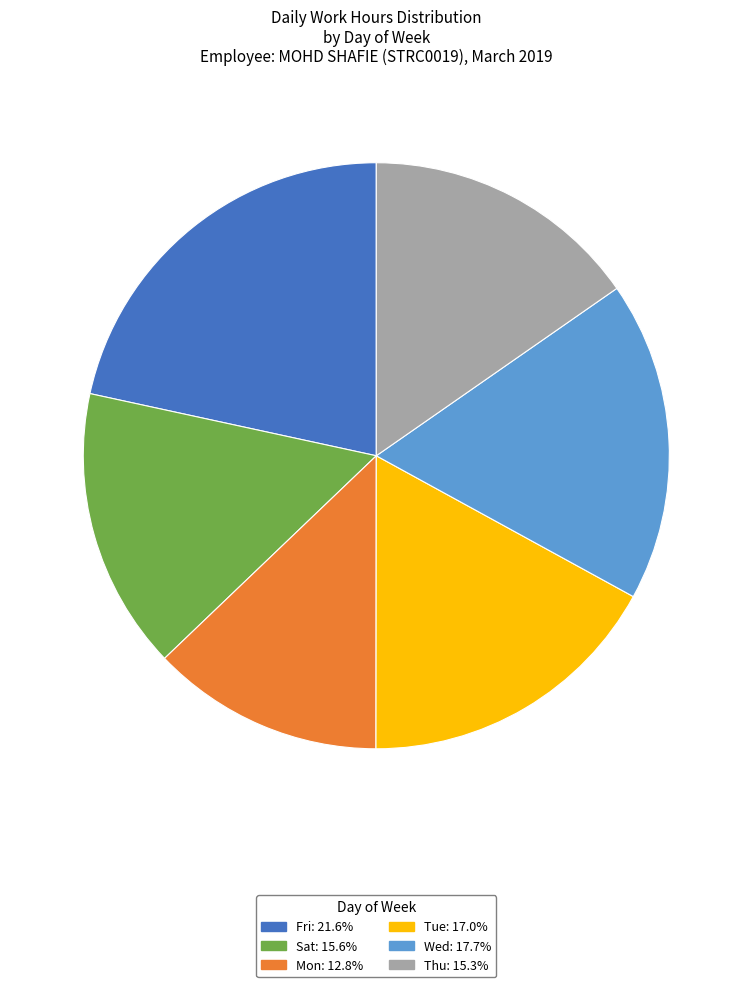

Is there a majority slice in this chart?

No